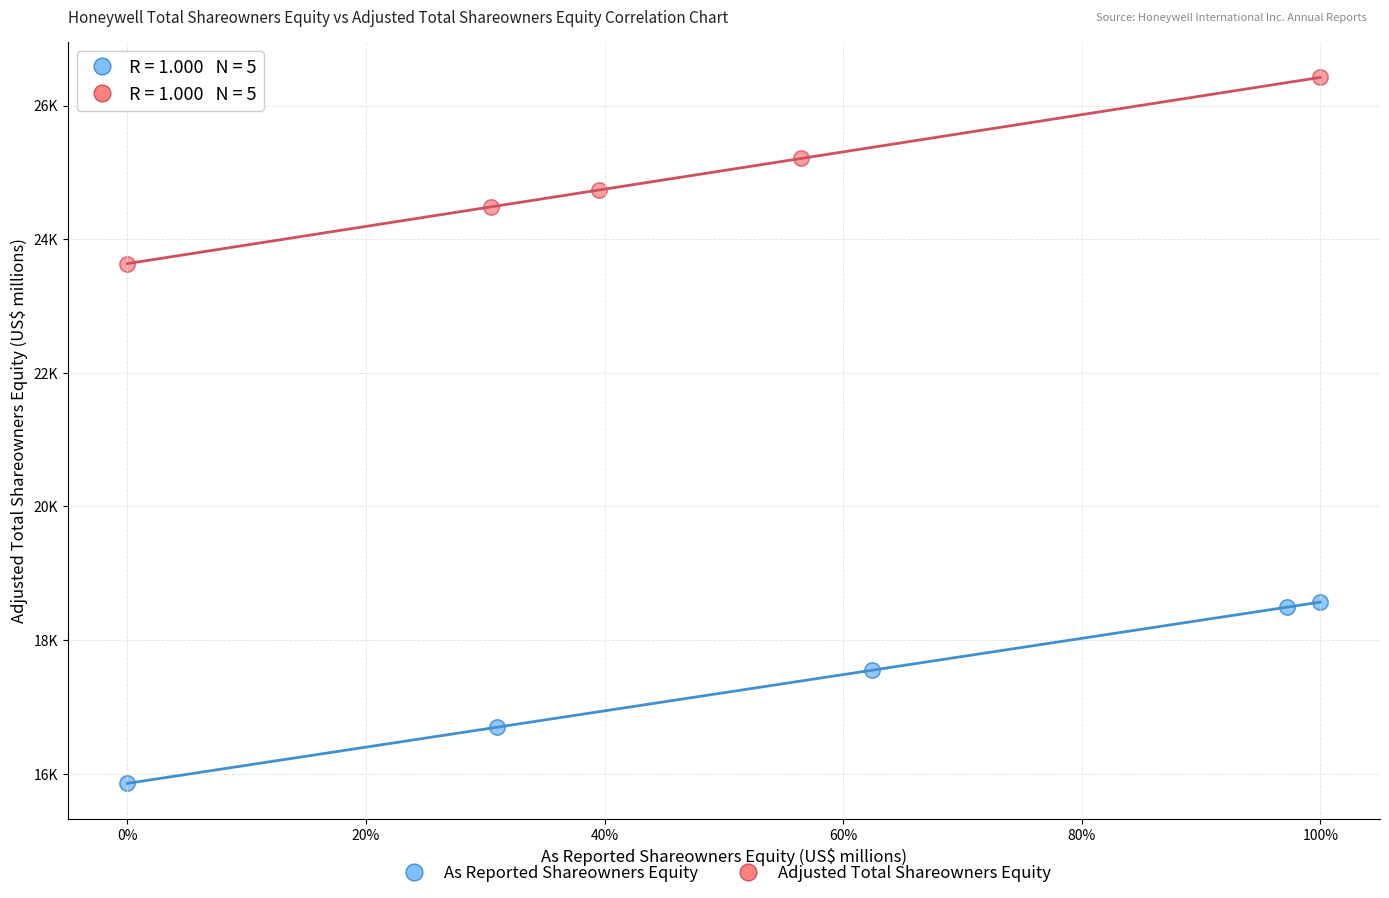

Which series contains the lowest Y value?

As Reported Shareowners Equity